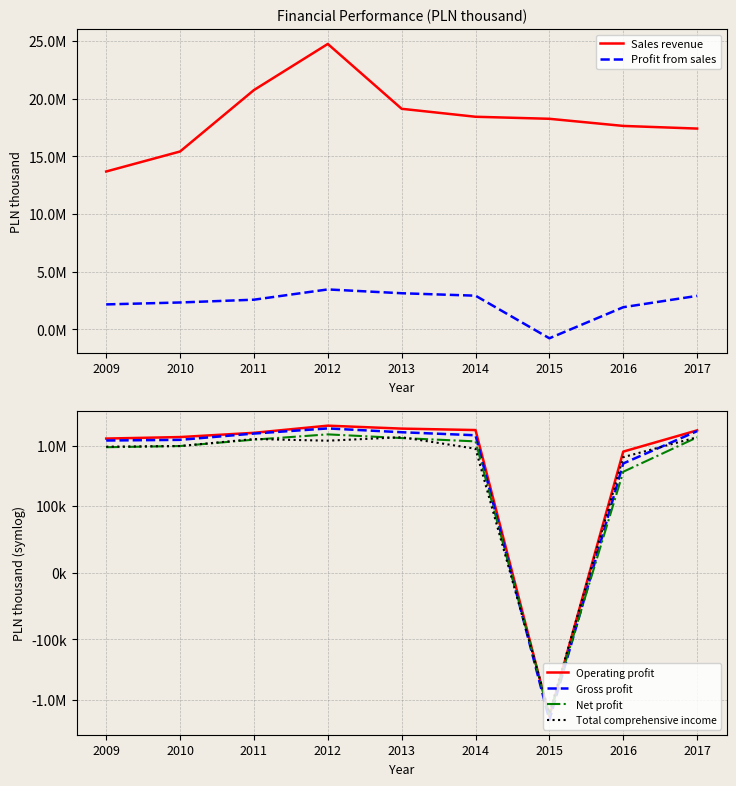

How many data points in Profit from sales are above 2580868?

4